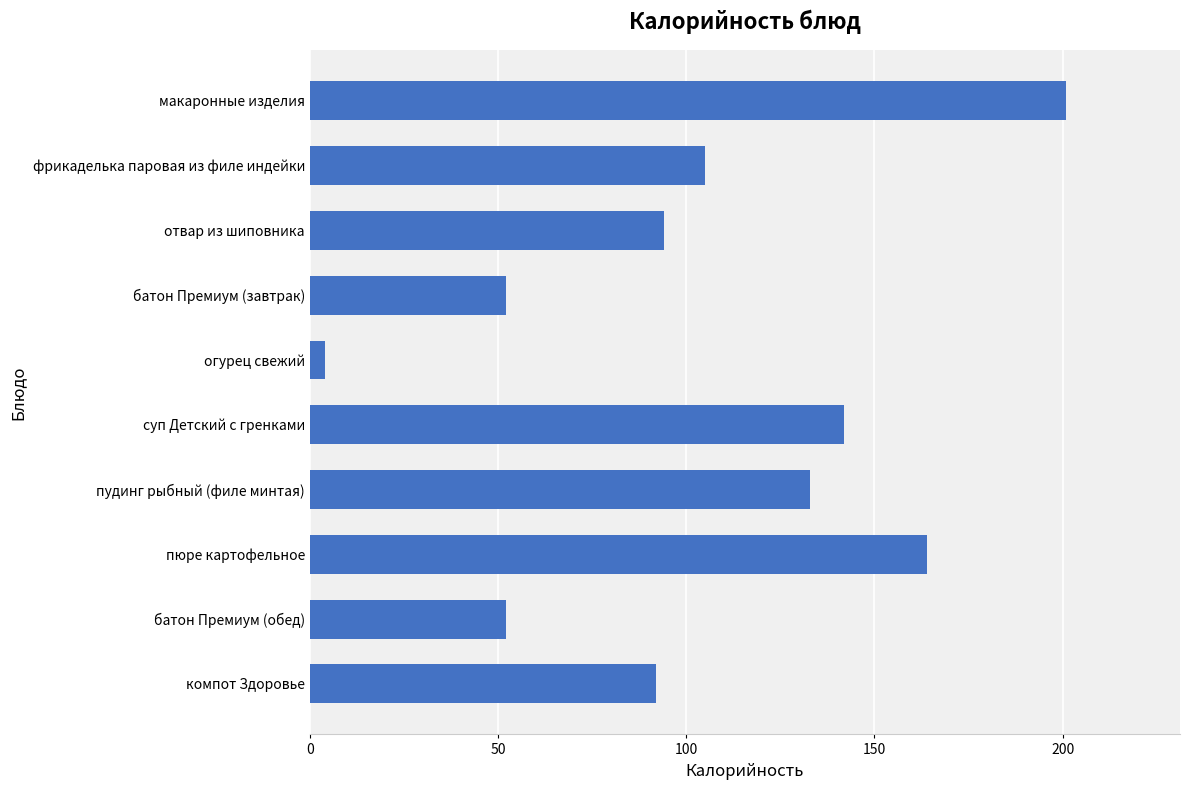

Which label corresponds to the smallest value in the chart?

огурец свежий